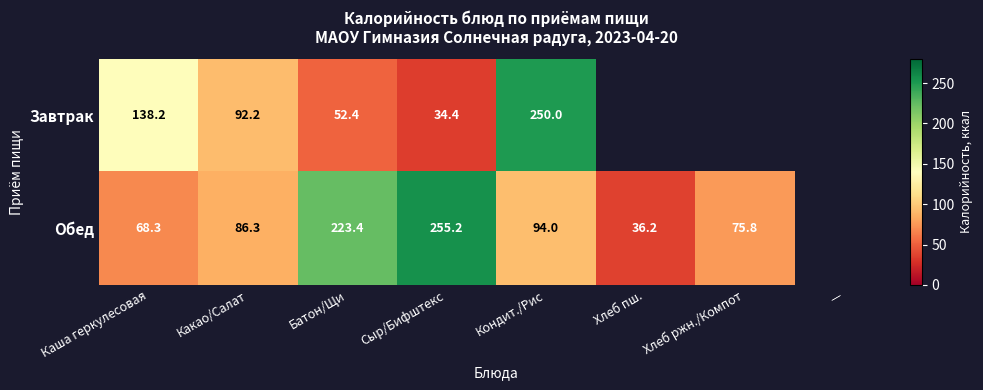

What is the sum of the Обед values at Батон/Щи and Сыр/Бифштекс?

478.6